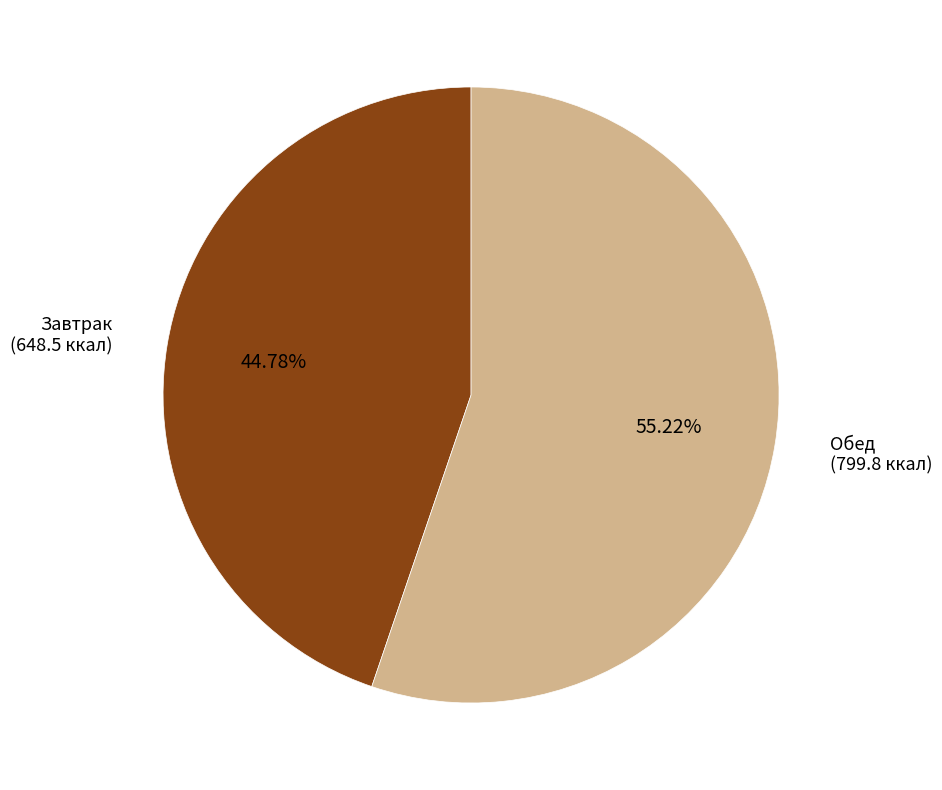

Which has a higher value, Обед (799.8 ккал) or Завтрак (648.5 ккал)?

Обед (799.8 ккал)